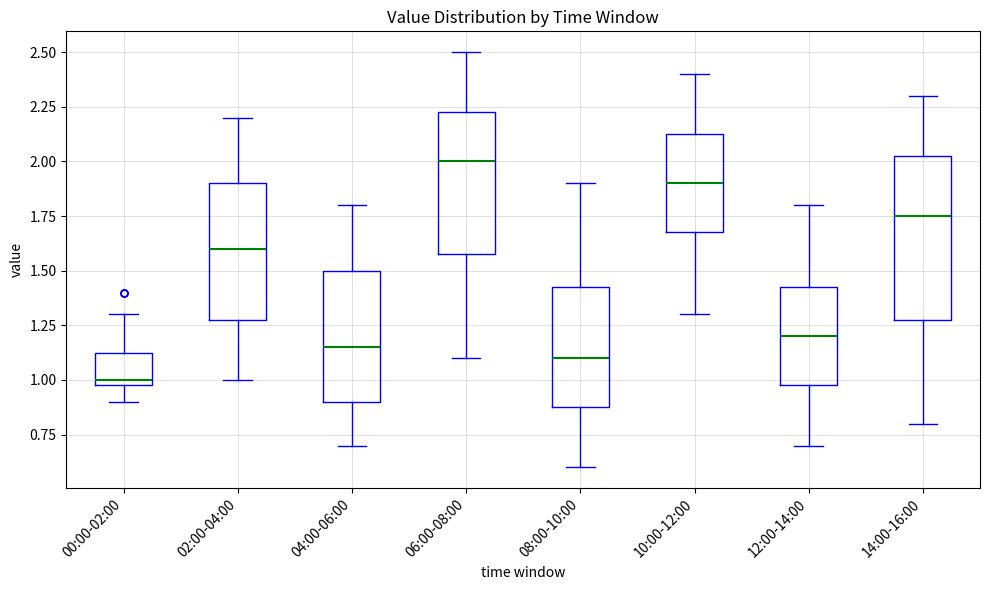

Which box is the tallest, from its lower edge to its upper edge?

14:00-16:00